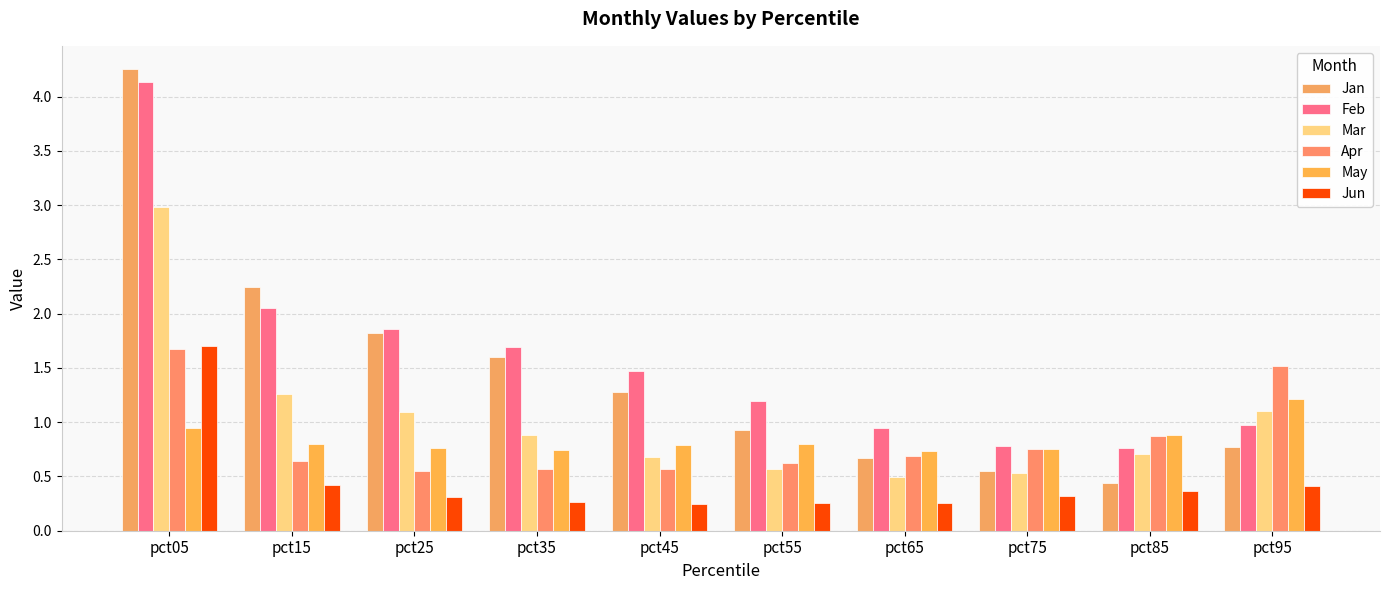

What is the sum of all Jan values?

14.6